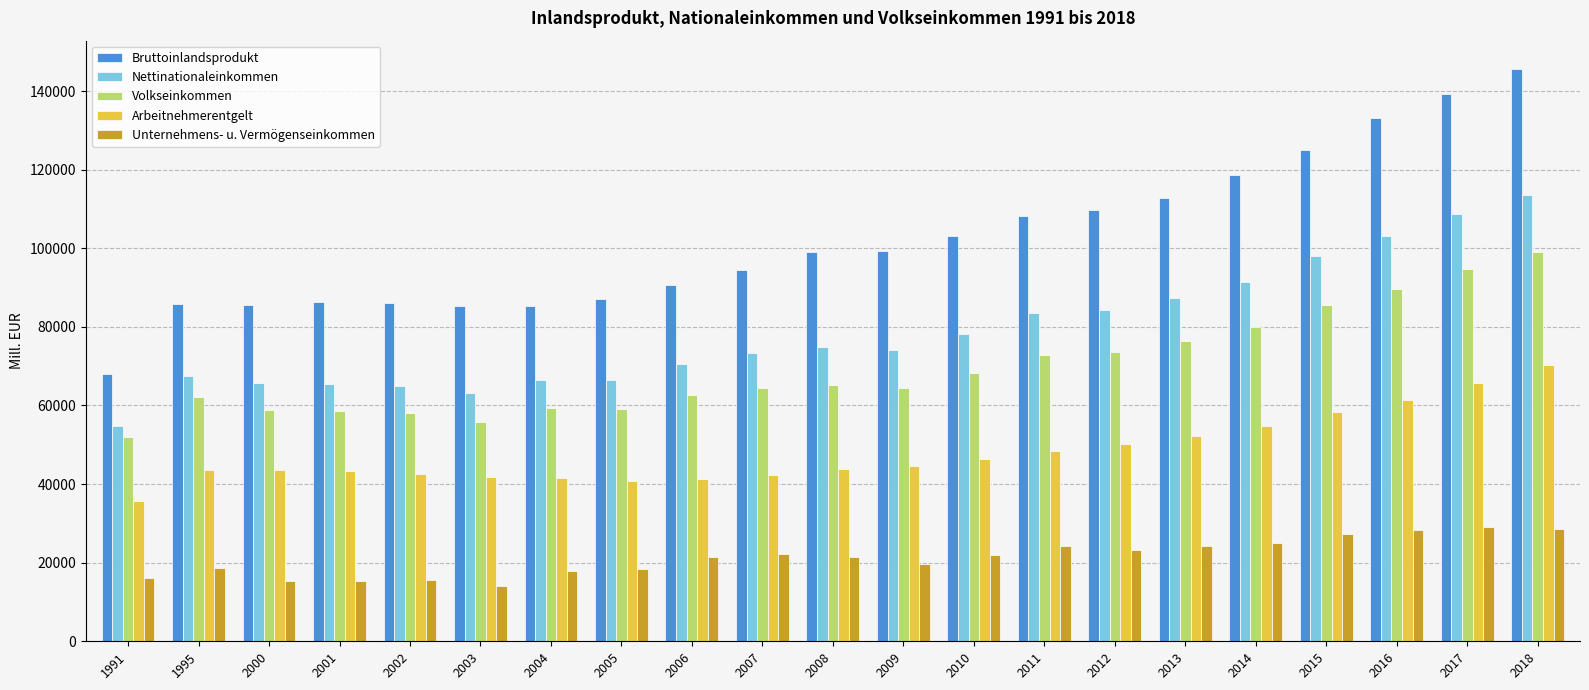

Which category has the highest value in the Volkseinkommen series?

2018